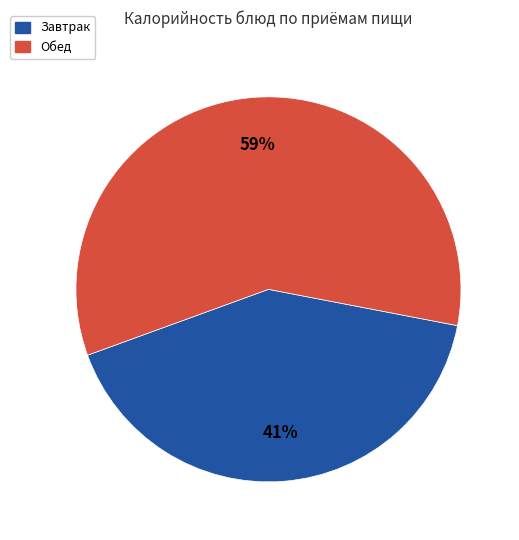

How many slices are in this pie chart?

2